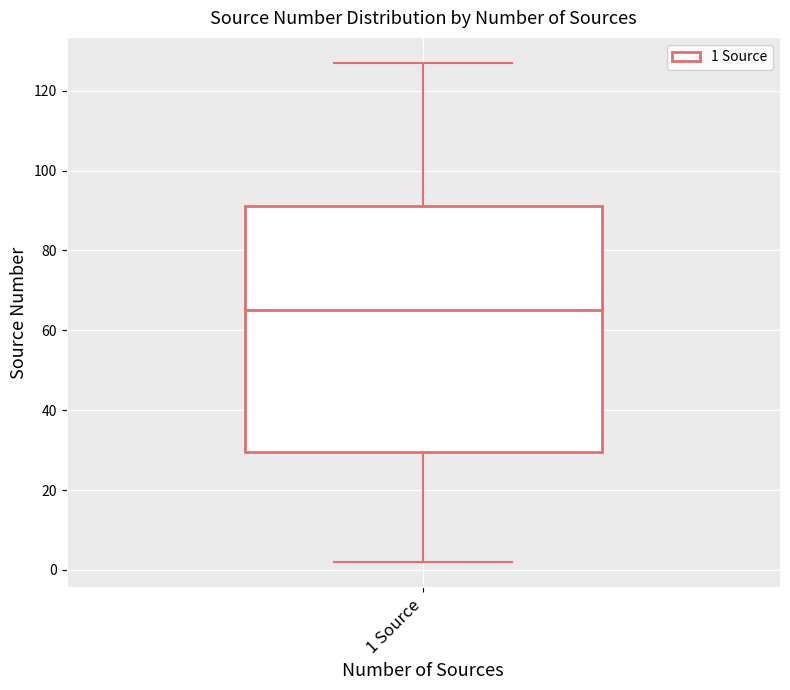

Read this box plot against the y-axis: the position of the median line, the range covered by the box, and the ends of both whiskers. The values are not printed on the chart, so give them approximately, as read against the axis.

median 66, box 30 to 92, whiskers 2 to 128